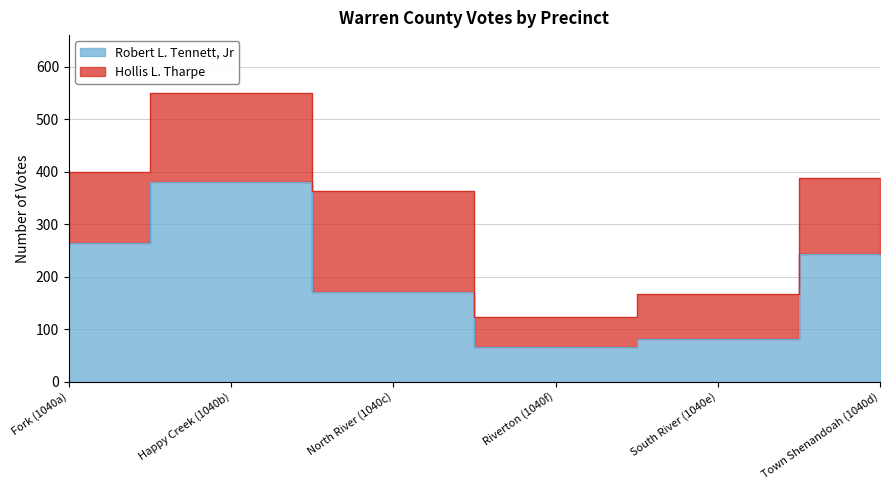

What is the label of the 5th point from the left?

South River (1040e)